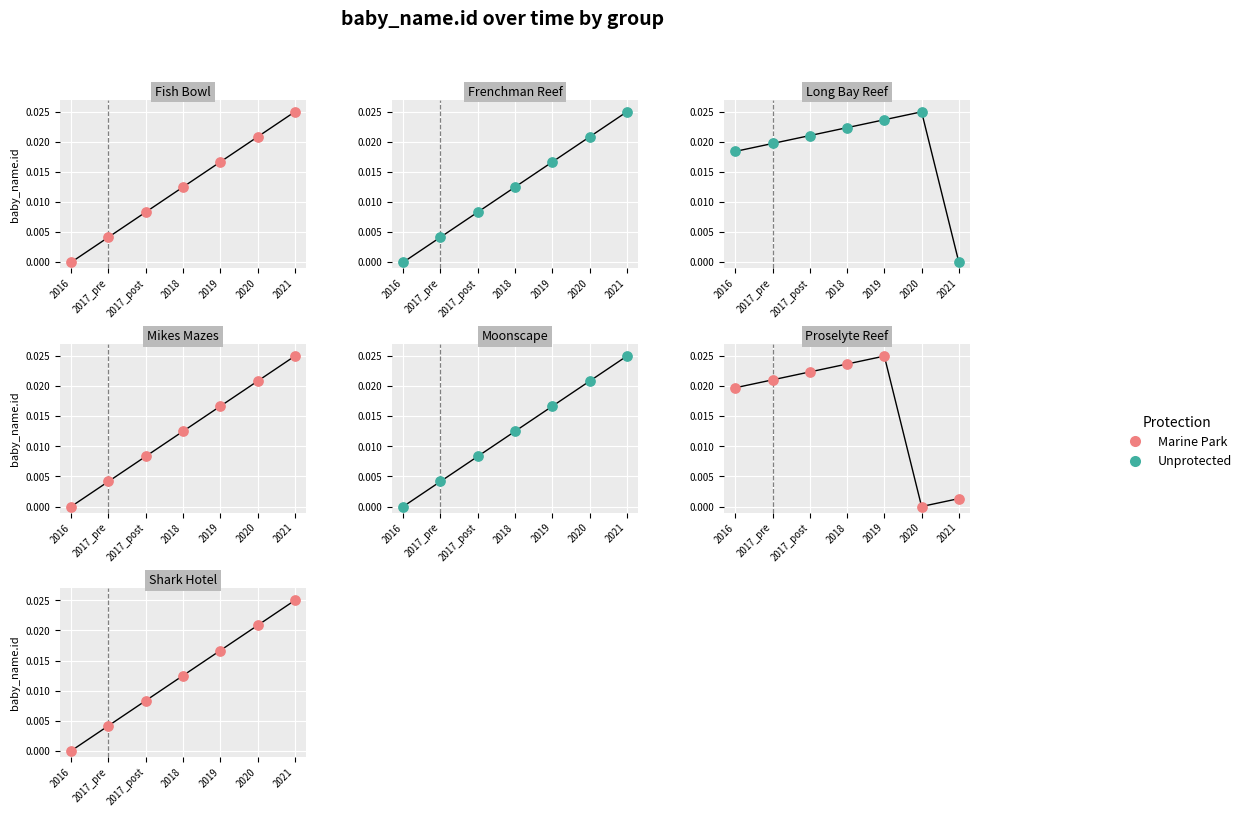

Is the value of Marine Park at 2016 greater than the value of Unprotected at 2017_pre?

No